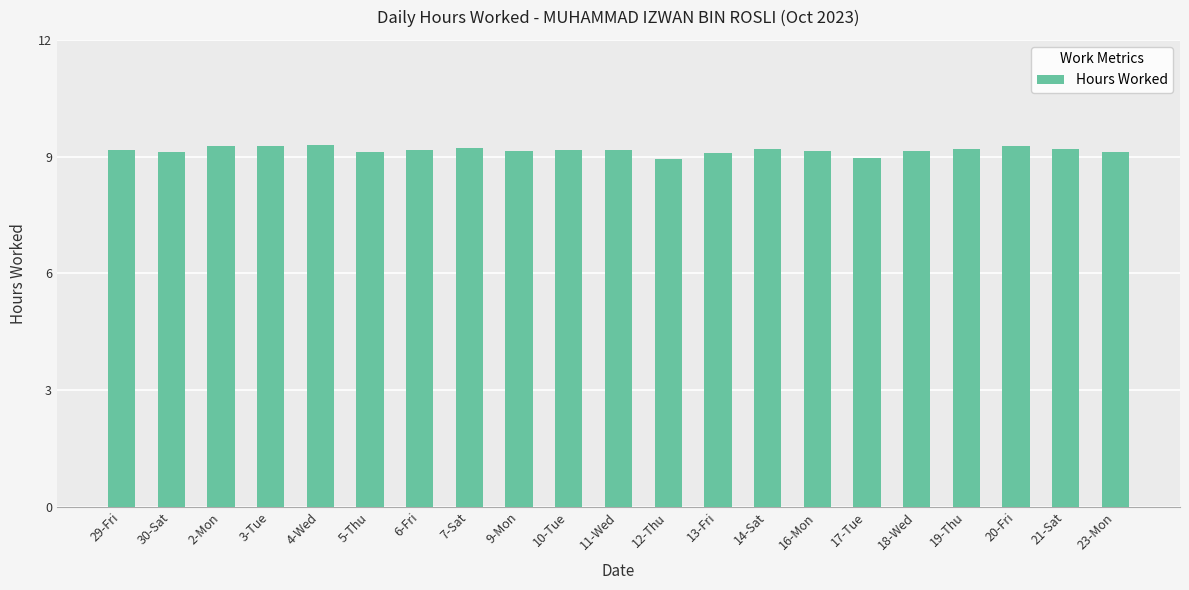

What is the approximate value at 10-Tue?

9.2